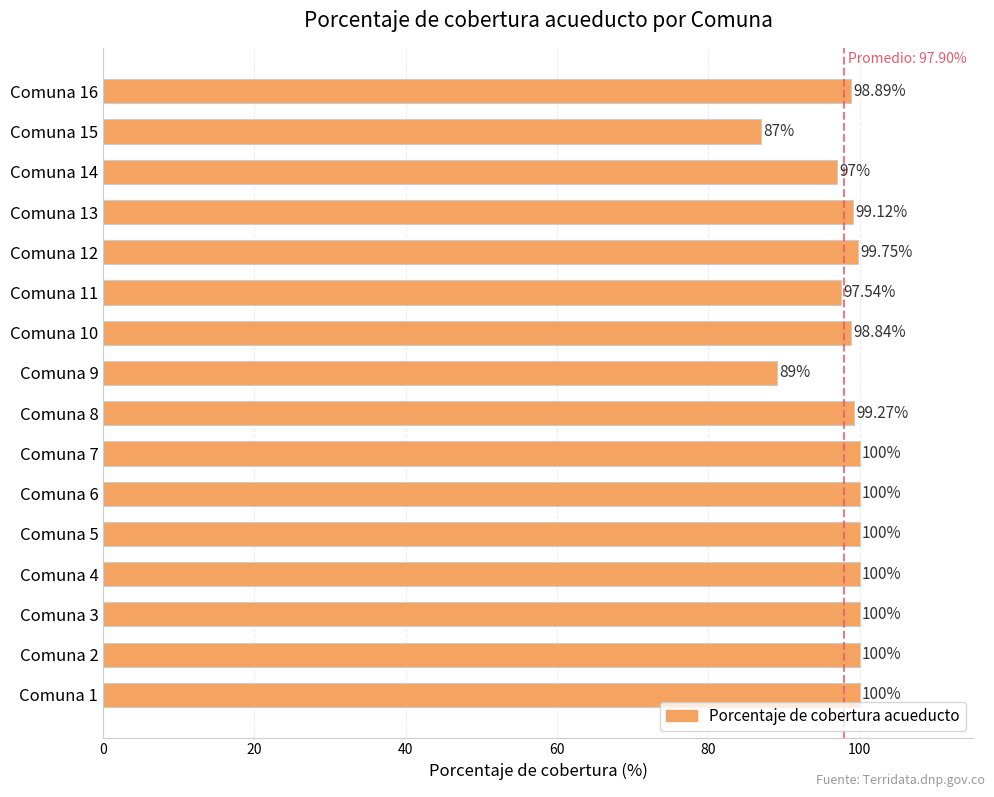

Which has a higher value, Comuna 10 or Comuna 9?

Comuna 10